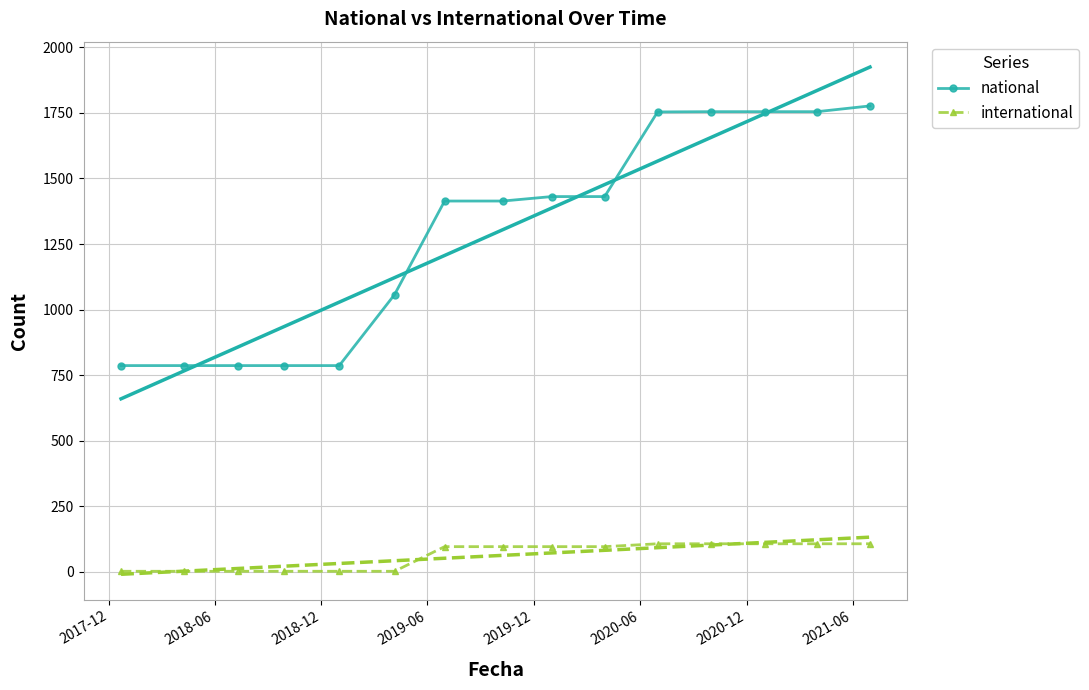

True or false: international and national cross at least once.

False